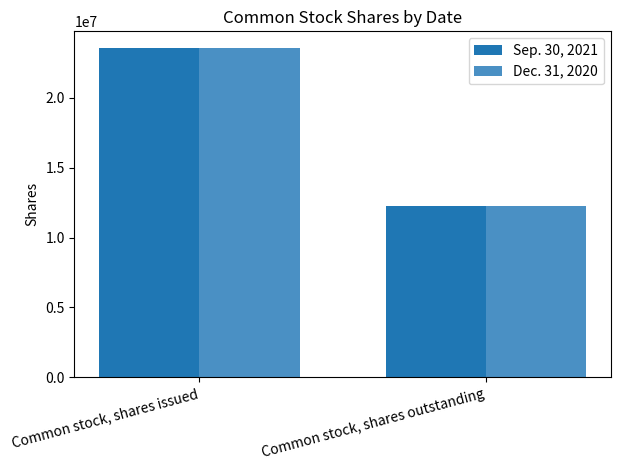

Count the number of data series in this chart.

2